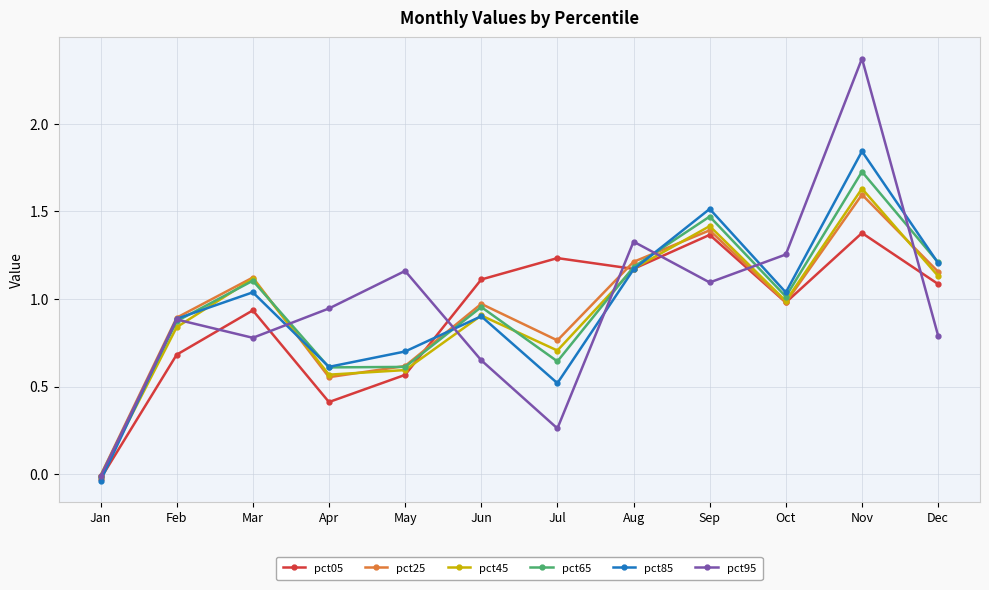

Is it true that pct05 equals 0.2 at Jun?

False